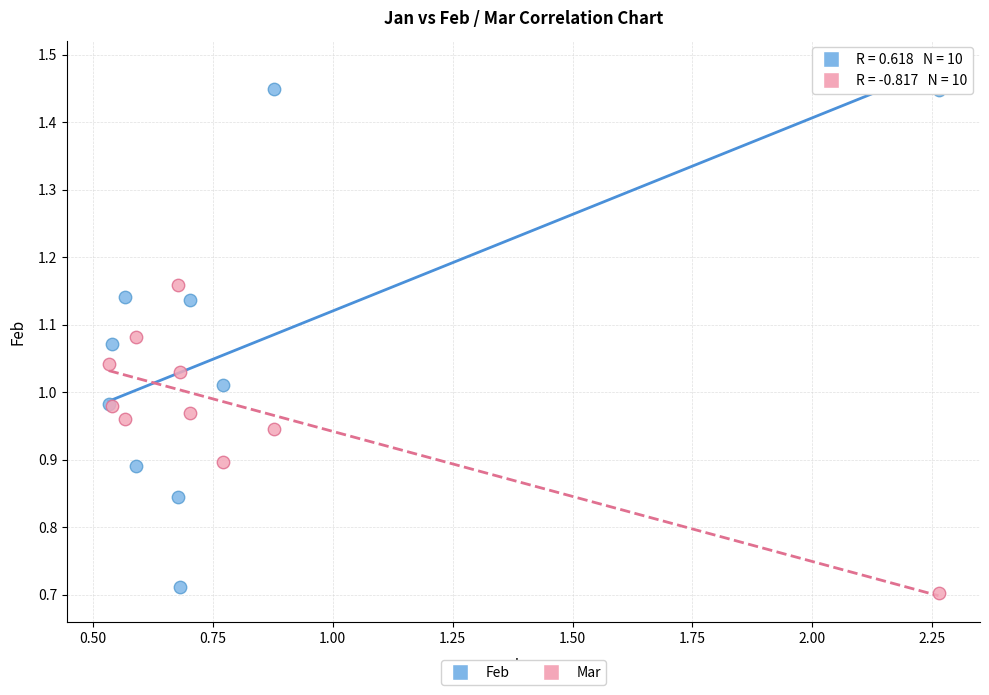

Which series contains the highest Y value?

Feb